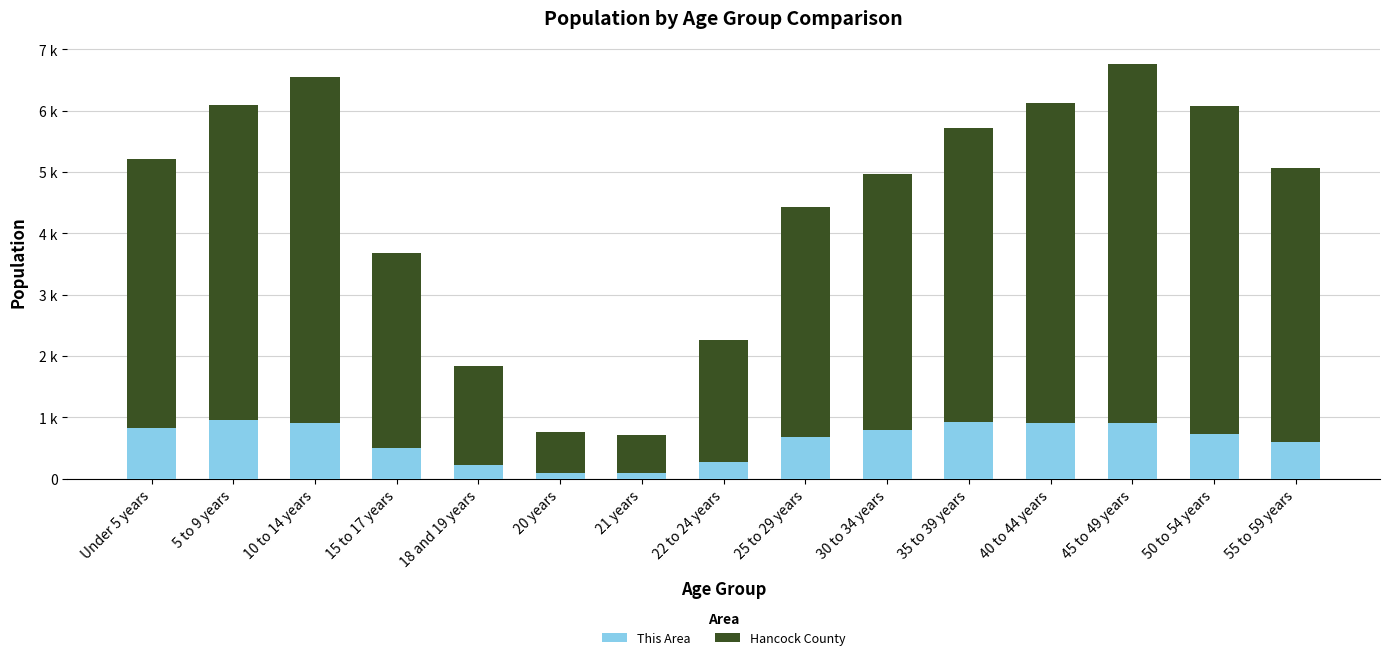

Is it true that Hancock County equals 625 at 21 years?

True